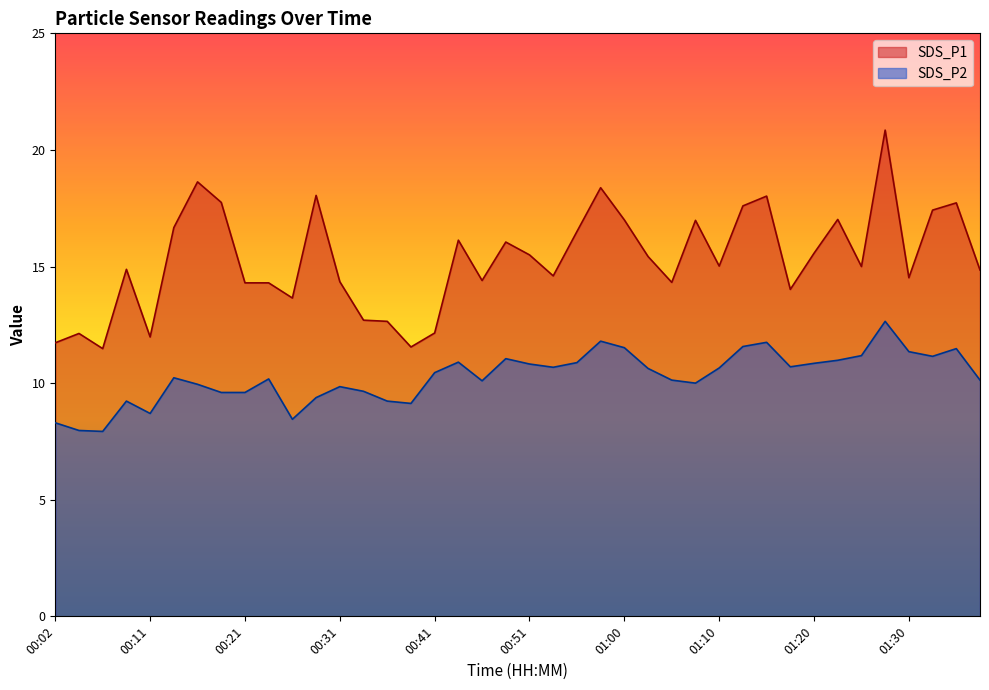

Reading right to left, what are all the values shown in this chart?

SDS_P1: 01:37=14.8	01:35=17.7	01:33=17.4	01:30=14.5	01:27=20.9	01:25=15.0	01:22=17.0	01:20=15.6	01:18=14.0	01:15=18.0	01:13=17.6	01:10=15.0	01:08=17.0	01:05=14.3	01:03=15.4	01:00=17.0	00:58=18.4	00:56=16.5	00:53=14.6	00:51=15.5	00:48=16.1	00:46=14.4	00:43=16.1	00:41=12.2	00:38=11.6	00:36=12.7	00:33=12.7	00:31=14.3	00:28=18.1	00:26=13.7	00:24=14.3	00:21=14.3	00:19=17.8	00:16=18.6	00:14=16.7	00:11=12.0	00:09=14.9	00:06=11.5	00:04=12.1	00:02=11.7
SDS_P2: 01:37=10.1	01:35=11.5	01:33=11.2	01:30=11.3	01:27=12.7	01:25=11.2	01:22=11.0	01:20=10.8	01:18=10.7	01:15=11.8	01:13=11.6	01:10=10.7	01:08=10.0	01:05=10.1	01:03=10.6	01:00=11.5	00:58=11.8	00:56=10.9	00:53=10.7	00:51=10.8	00:48=11.1	00:46=10.1	00:43=10.9	00:41=10.4	00:38=9.1	00:36=9.2	00:33=9.7	00:31=9.8	00:28=9.4	00:26=8.4	00:24=10.2	00:21=9.6	00:19=9.6	00:16=9.9	00:14=10.2	00:11=8.7	00:09=9.2	00:06=7.9	00:04=8.0	00:02=8.3